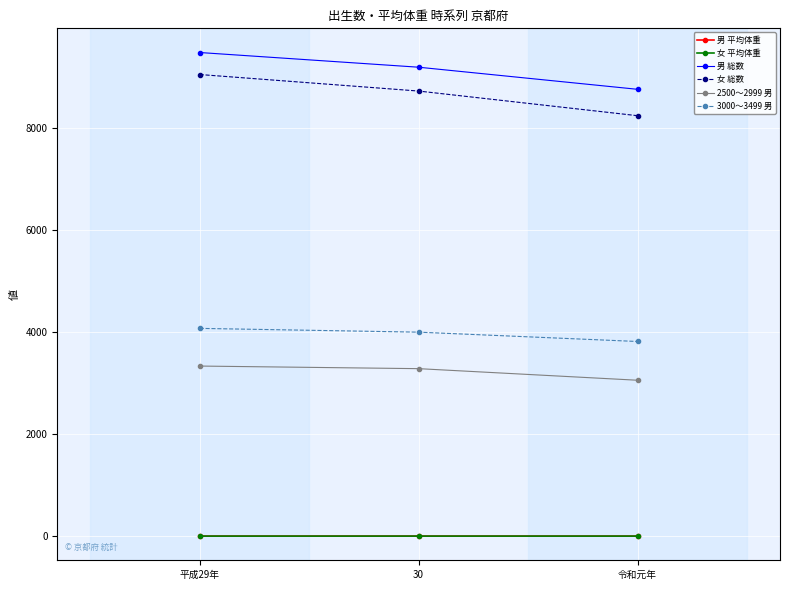

Reading left to right, transcribe all the data shown in this chart.

男 平均体重: 3.0	3.0	3.0
女 平均体重: 3.0	3.0	3.0
男 総数: 9476.0	9188.0	8755.0
女 総数: 9045.0	8721.0	8238.0
2500～2999 男: 3334.0	3283.0	3056.0
3000～3499 男: 4072.0	3998.0	3815.0